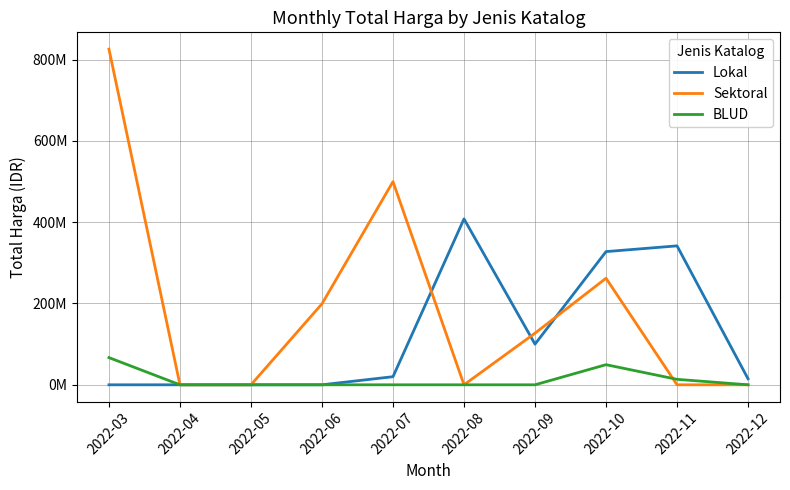

After their last crossing, which series has the higher values: Lokal or Sektoral?

Lokal